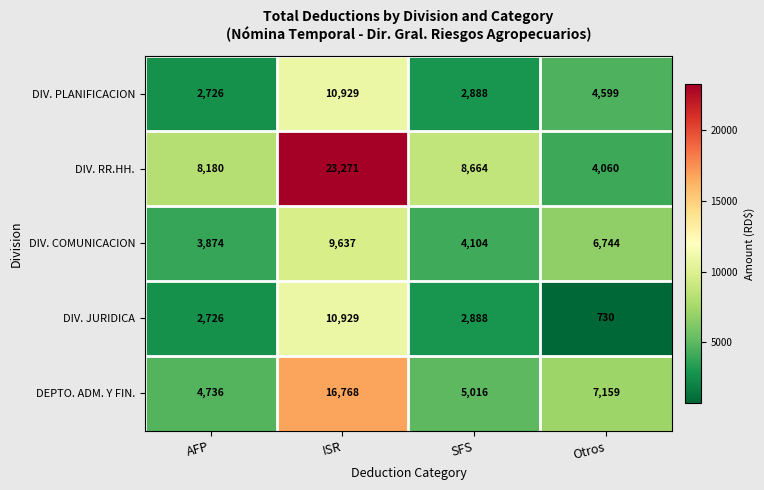

What is the difference between the second highest and second lowest values in the DIV. PLANIFICACION series?

1711